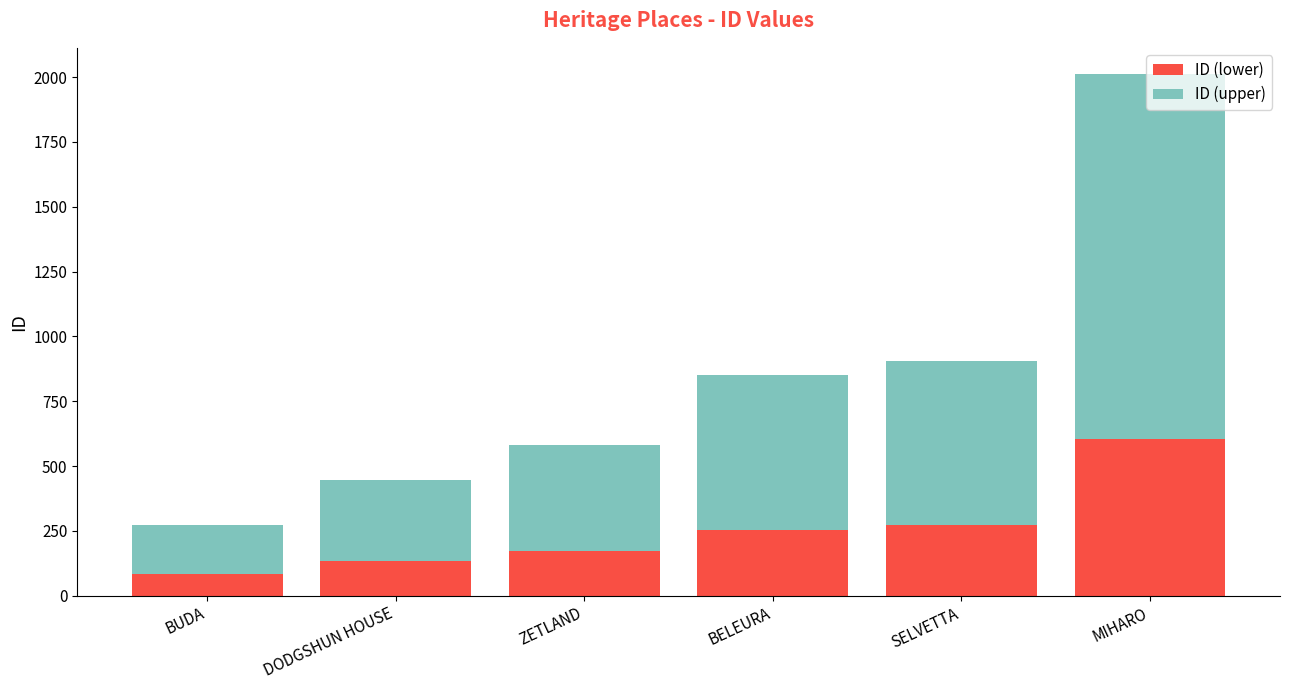

Read the ID (lower) value at BUDA.

82